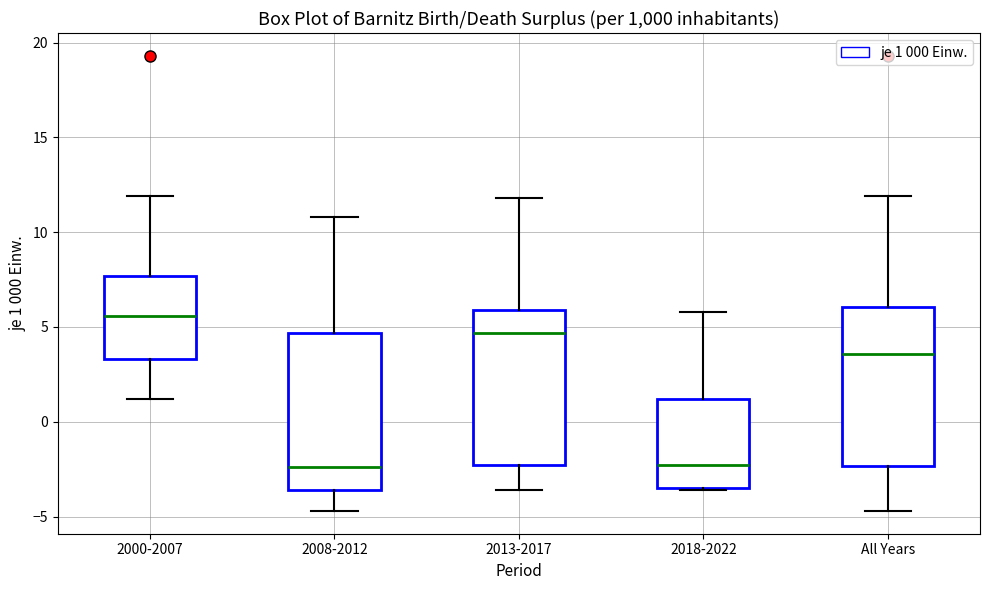

Reading left to right, transcribe this box plot: for each box, give where its median line is, the range the box spans, and where its two whiskers end, as read against the y-axis. The values are not printed on the chart, so give them approximately, as read against the axis.

2000-2007: median 5.5, box 3.5 to 7.5, whiskers 1.0 to 12.0
2008-2012: median -2.5, box -3.5 to 4.5, whiskers -4.5 to 11.0
2013-2017: median 4.5, box -2.5 to 6.0, whiskers -3.5 to 12.0
2018-2022: median -2.5, box -3.5 to 1.0, whiskers -3.5 to 6.0
All Years: median 3.5, box -2.5 to 6.0, whiskers -4.5 to 12.0